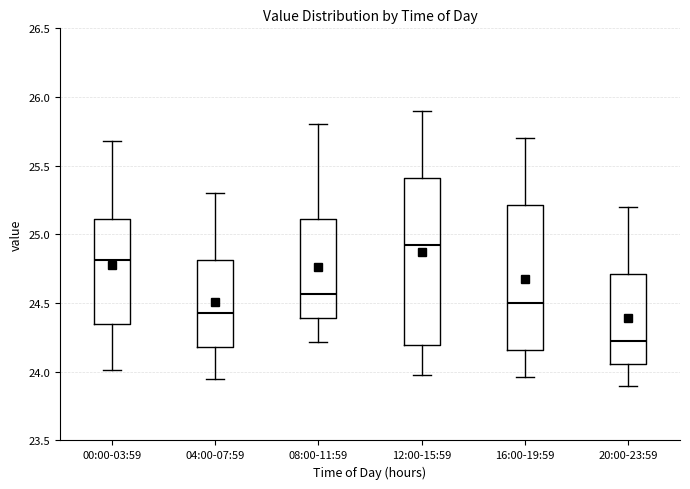

Which box has the lowest median line?

20:00-23:59